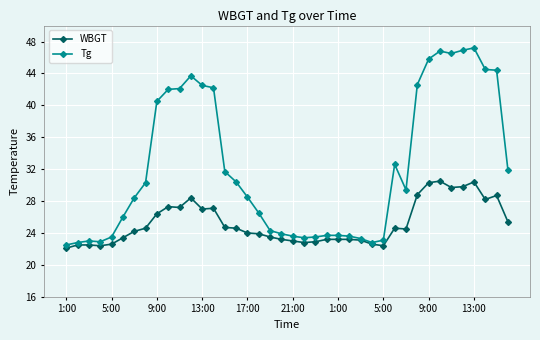

Which series has the widest spread of values?

Tg